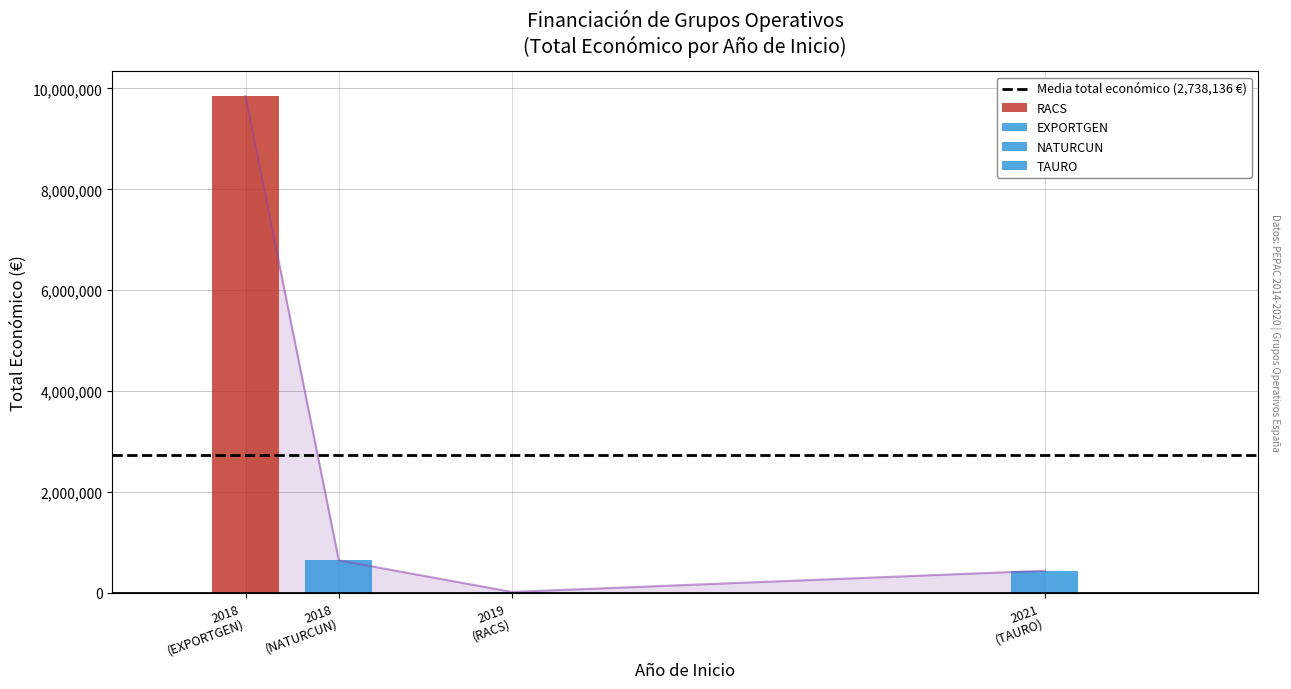

The chart shows a value of 17278003 at 2019. True or false?

False